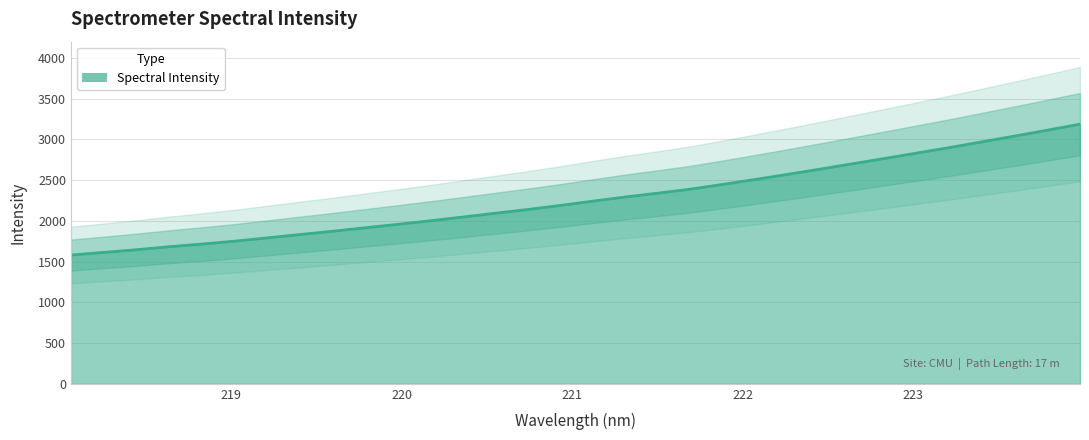

What is the difference between the values at 218.0596 and 220.7354?

557.8